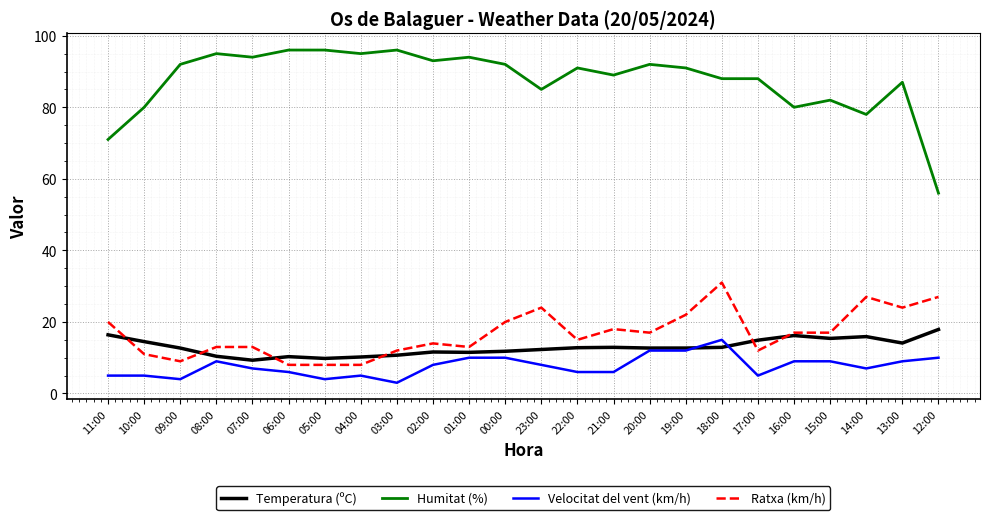

What is the lowest value of the Velocitat del vent (km/h) series?

3.0